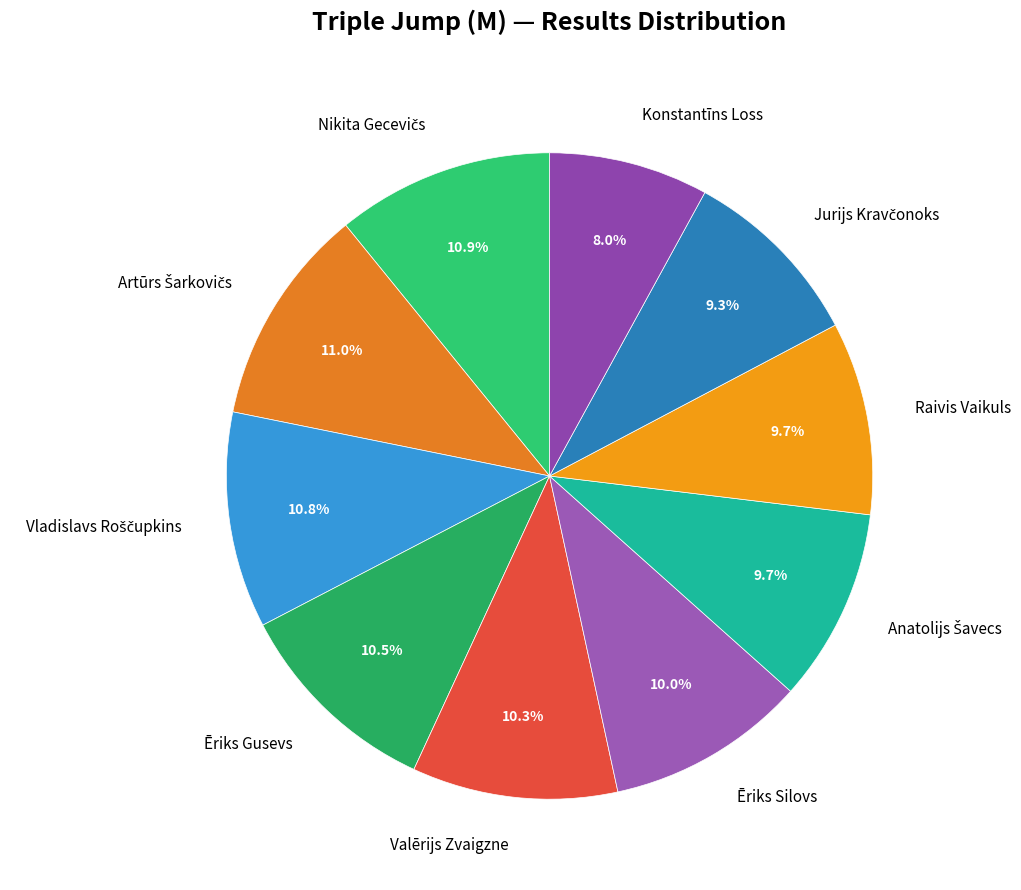

Which category has the smallest portion of the pie?

Konstantīns Loss